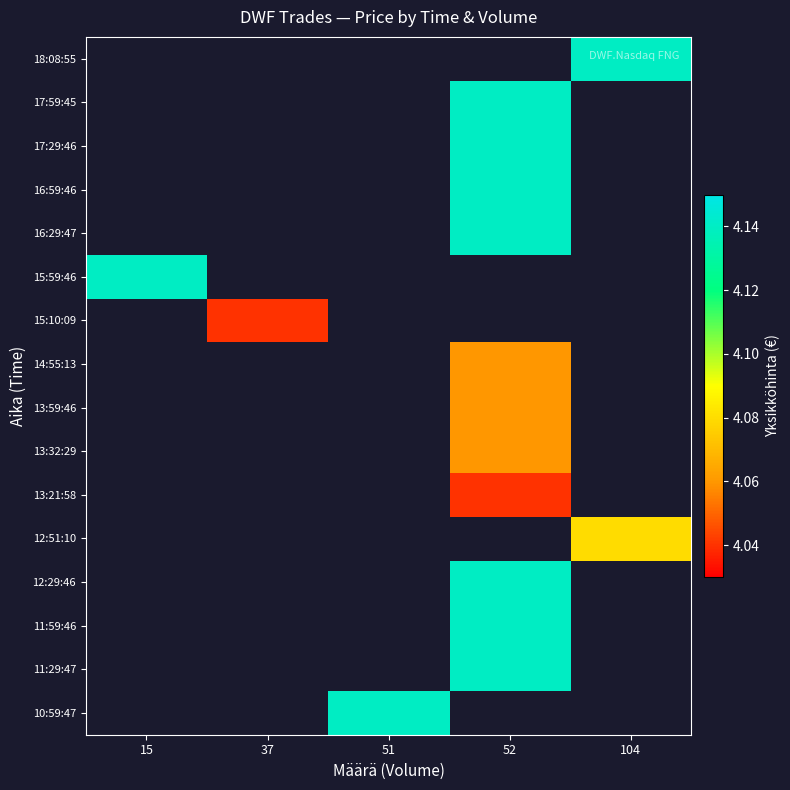

How many values in 15:10:09 are above zero?

1